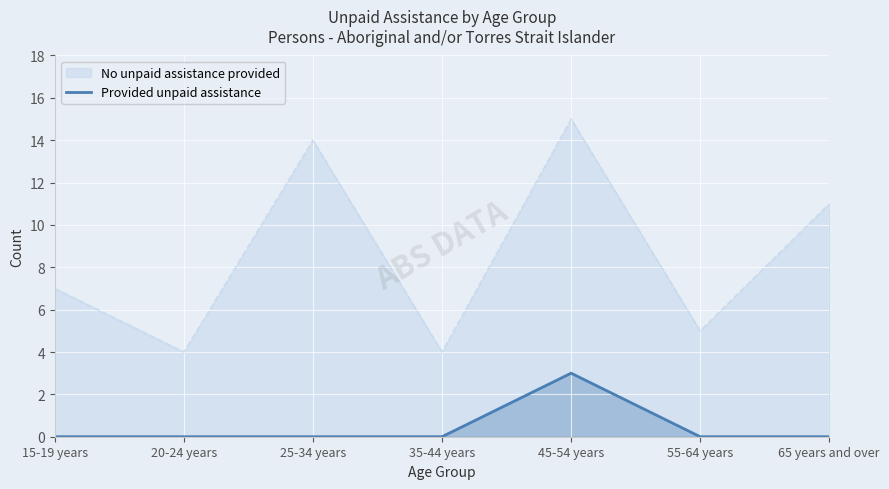

List the series in order of their overall mean, lowest first.

Provided unpaid assistance, No unpaid assistance provided